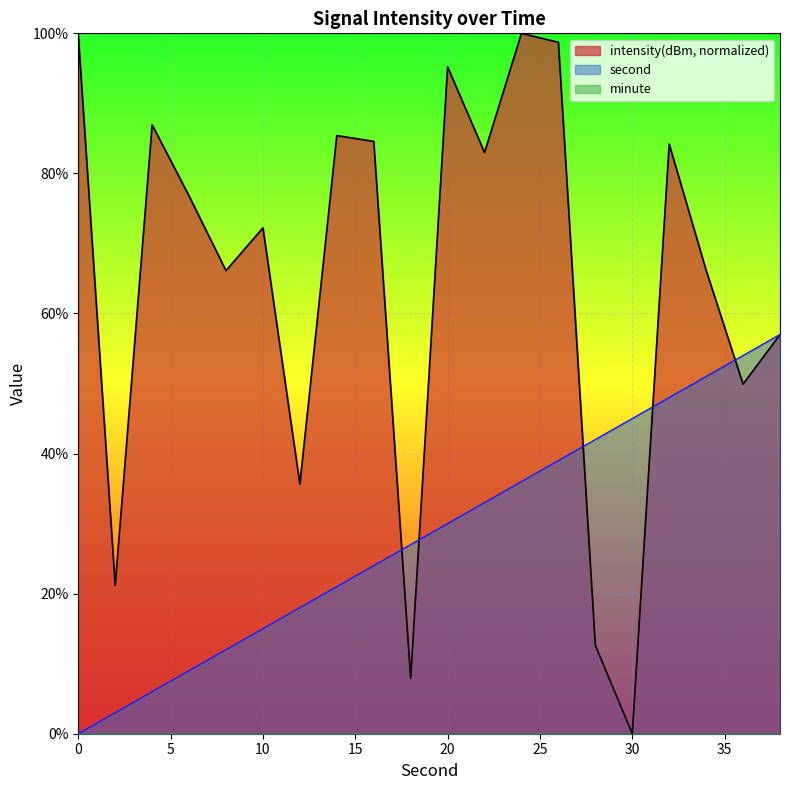

True or false: second has a value of 54.0 at 36.

True